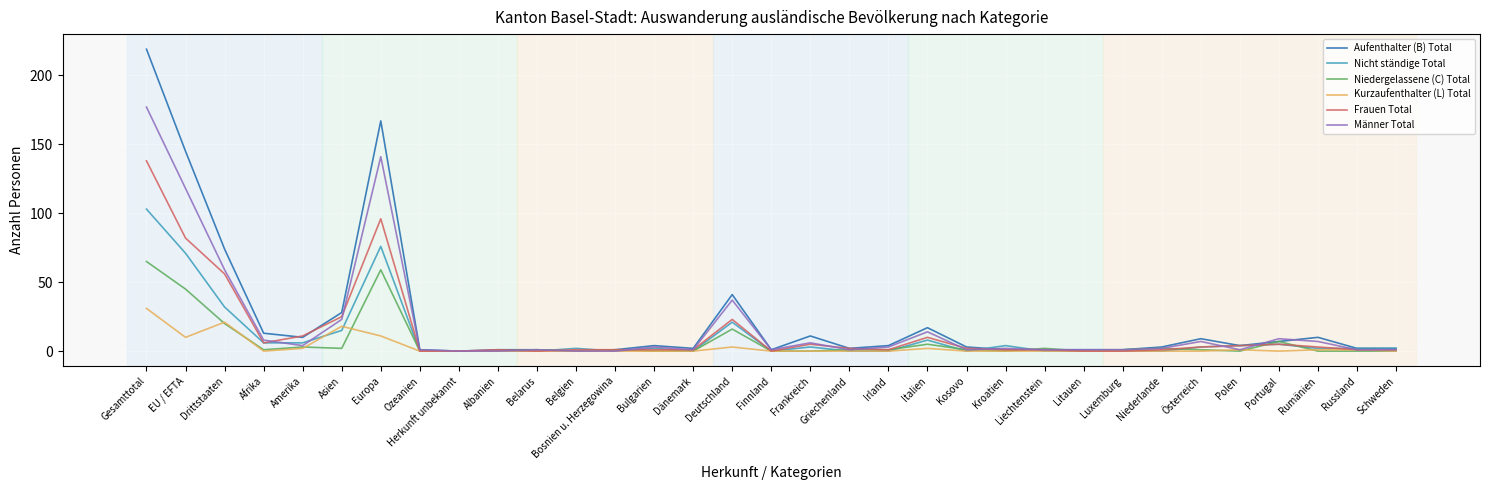

Does the chart display data point markers on the line(s)?

No